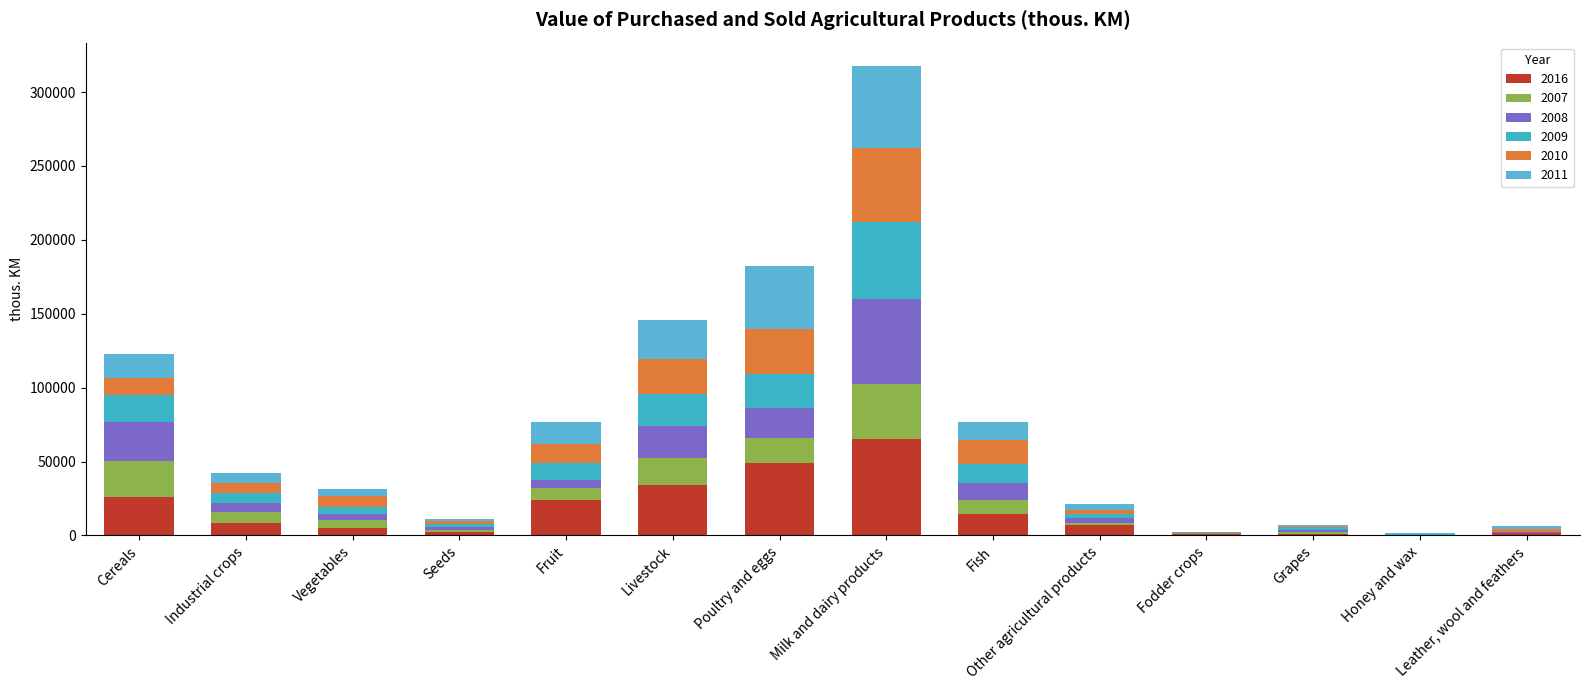

What are all the series names shown in the legend?

2016, 2007, 2008, 2009, 2010, 2011